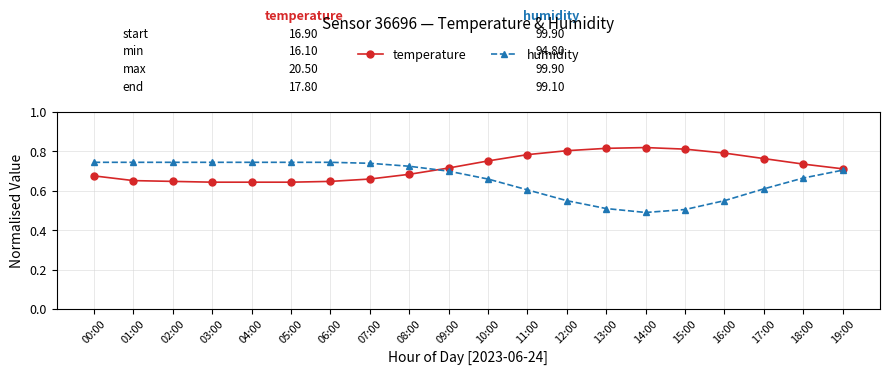

How many humidity values are between 0 and 1?

20